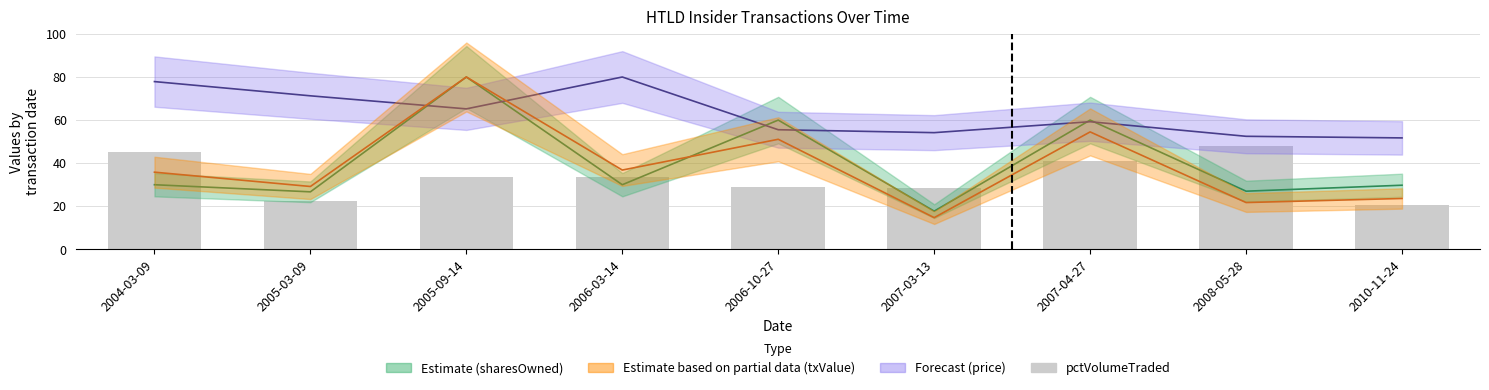

What is the average value?

33.6